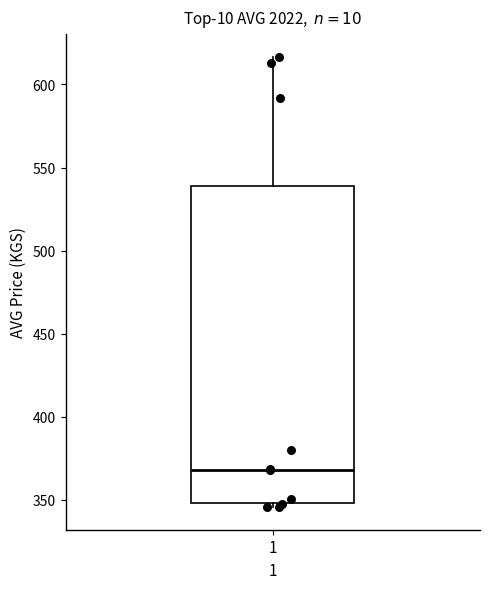

Transcribe this box plot: give where the median line is, the range the box spans, and where the two whiskers end, as read against the y-axis. The values are not printed on the chart, so give them approximately, as read against the axis.

median 370, box 350 to 540, whiskers 345 to 615